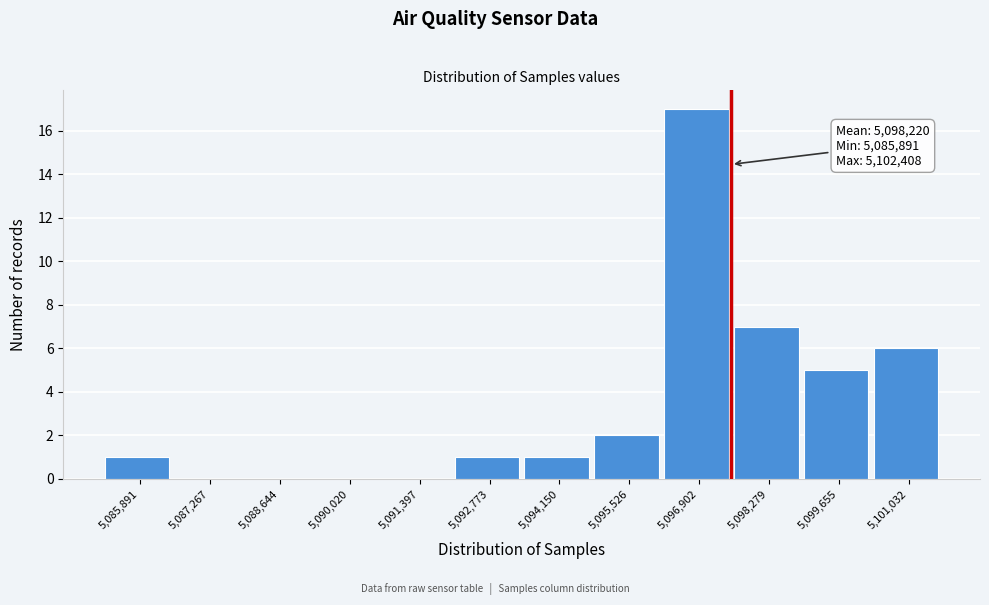

Reading left to right, what are all the values shown in this chart?

5,085,891=1	5,087,267=0	5,088,644=0	5,090,020=0	5,091,397=0	5,092,773=1	5,094,150=1	5,095,526=2	5,096,902=17	5,098,279=7	5,099,655=5	5,101,032=6